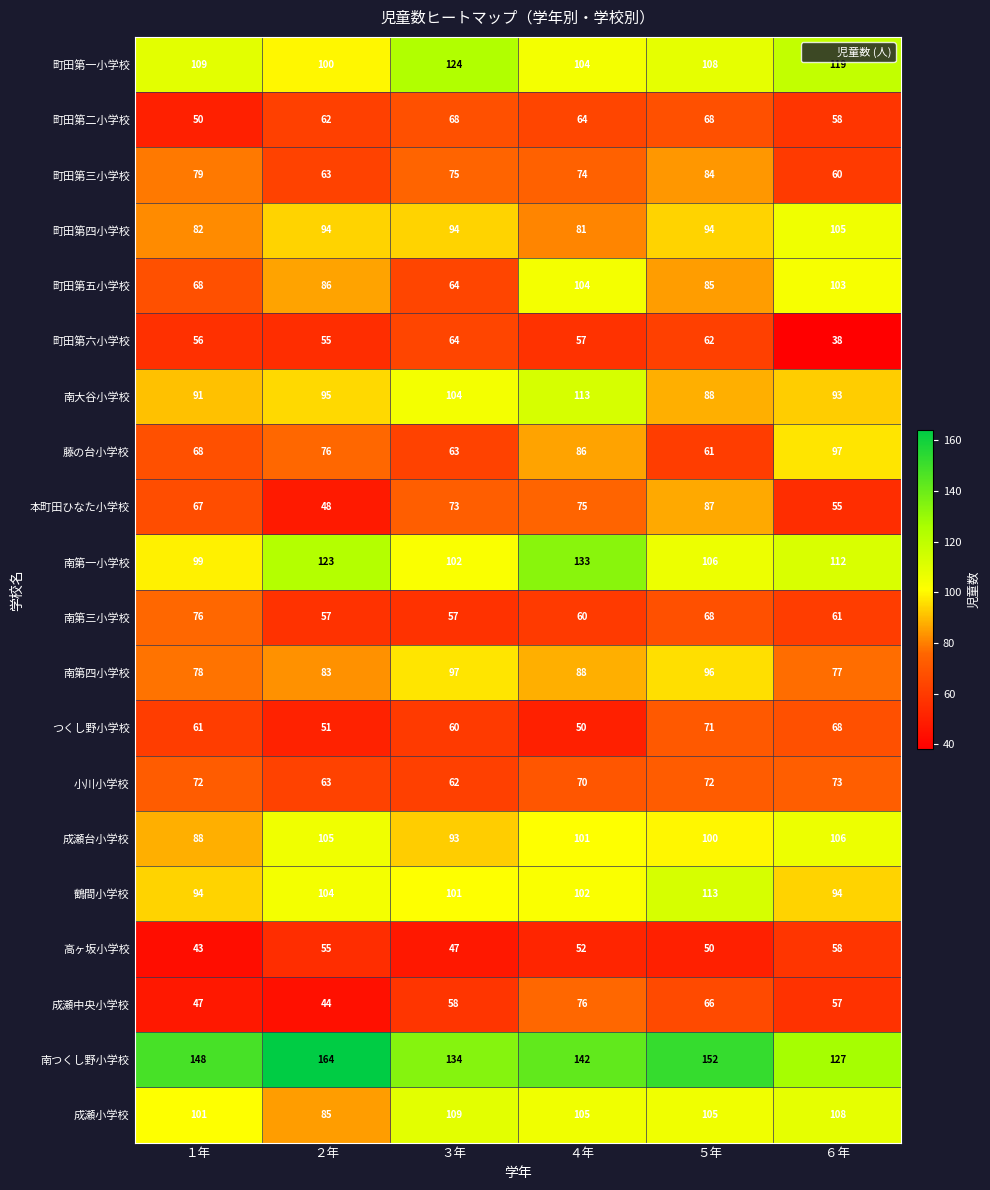

Where is 小川小学校 nearest to the value 67?

４年